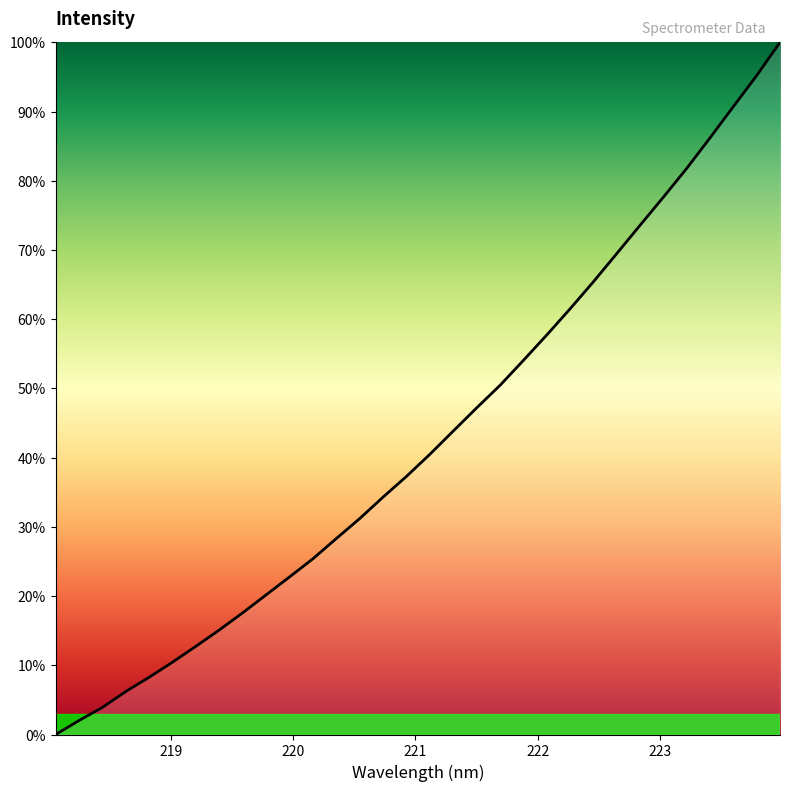

Count the number of data series in this chart.

1